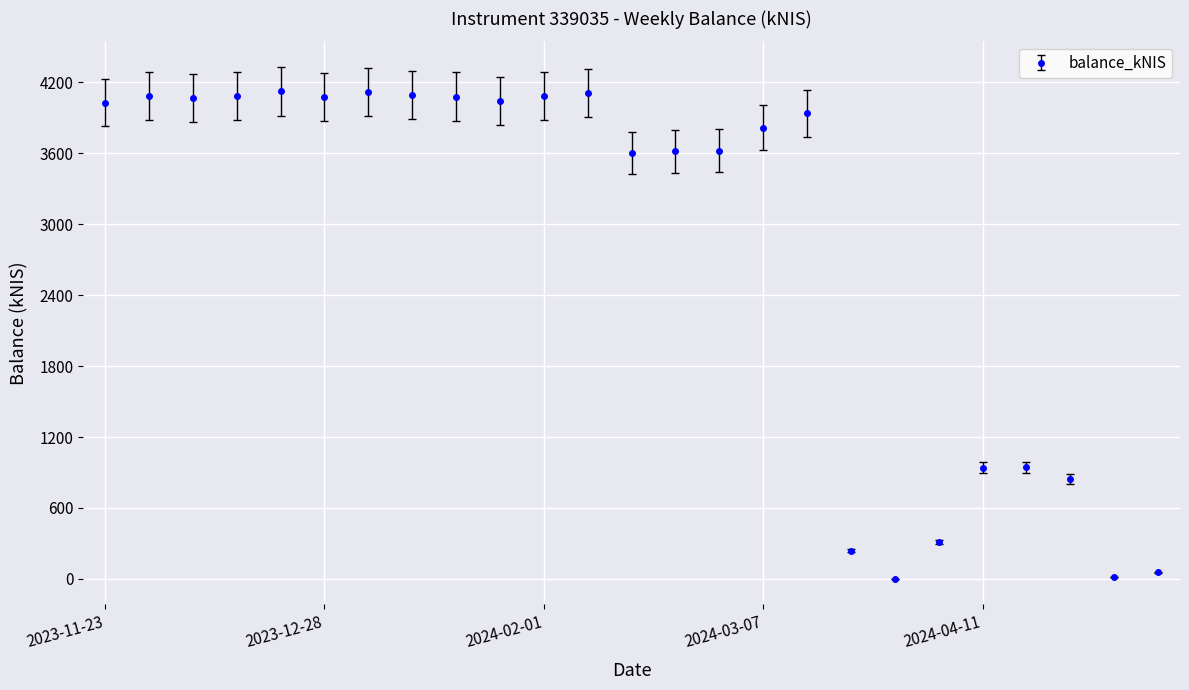

What is the difference between the second highest and second lowest values?

4101.5